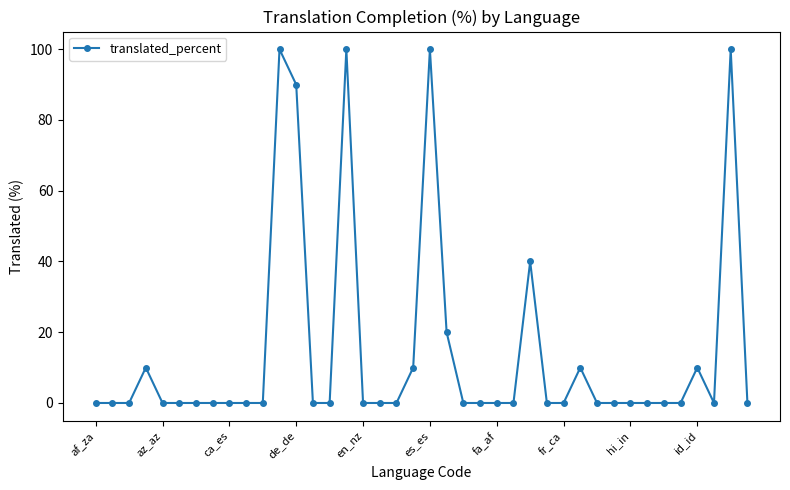

What is the difference between the second highest and second lowest values?

100